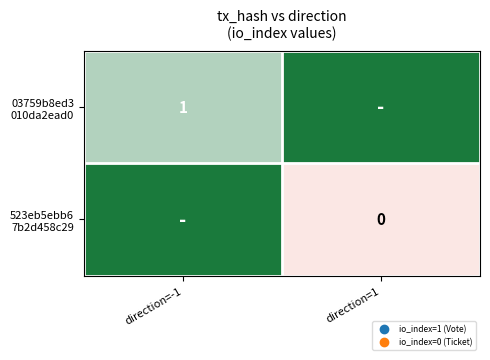

Rank the series by their average value, from highest to lowest.

03759b8ed3 010da2ead0, 523eb5ebb6 7b2d458c29